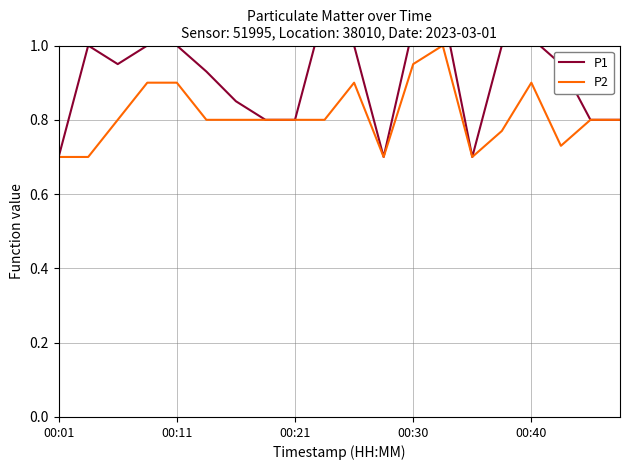

Reading right to left, list all the values displayed in this chart.

P1: 0.8	0.8	0.9	1.0	1.0	0.7	1.1	1.1	0.7	1.0	1.1	0.8	0.8	0.8	0.9	1.0	1.0	0.9	1.0	0.7
P2: 0.8	0.8	0.7	0.9	0.8	0.7	1.0	0.9	0.7	0.9	0.8	0.8	0.8	0.8	0.8	0.9	0.9	0.8	0.7	0.7